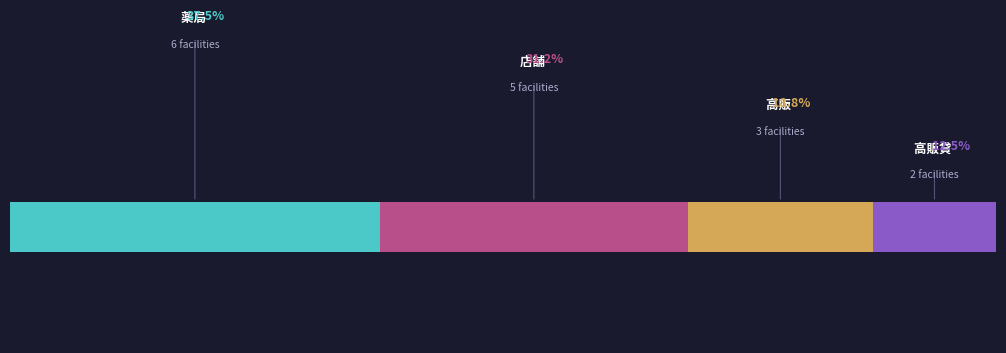

Are the bars grouped side by side (vs. stacked)?

No